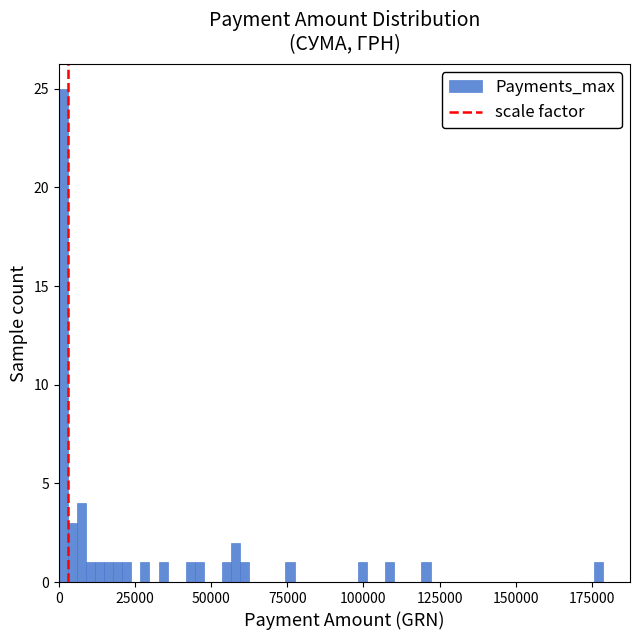

Read against the x-axis, roughly where is the centre of the tallest bar?

0